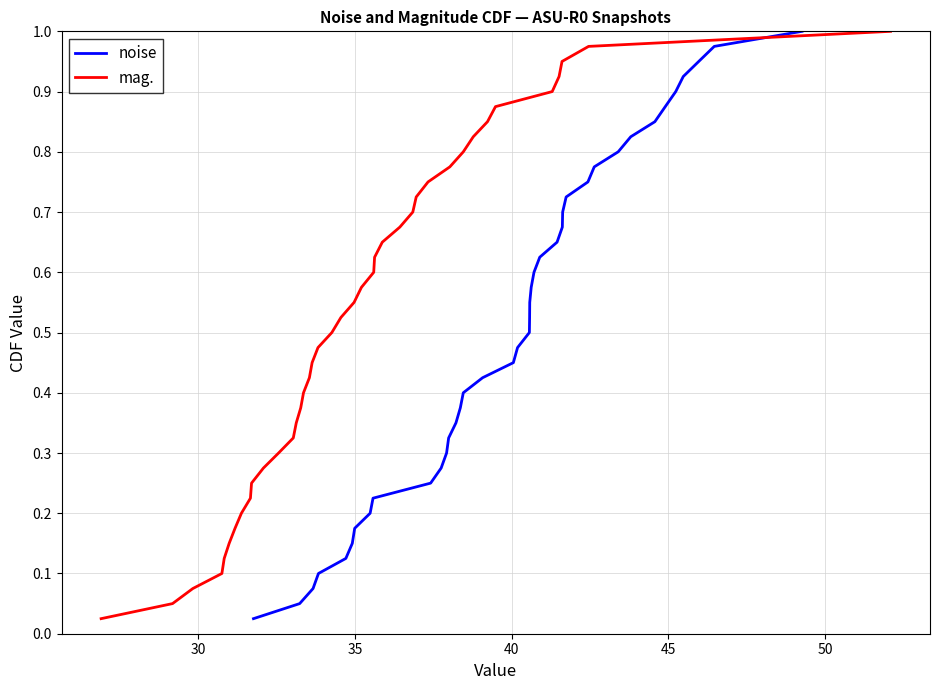

How many data points does each series have?

40